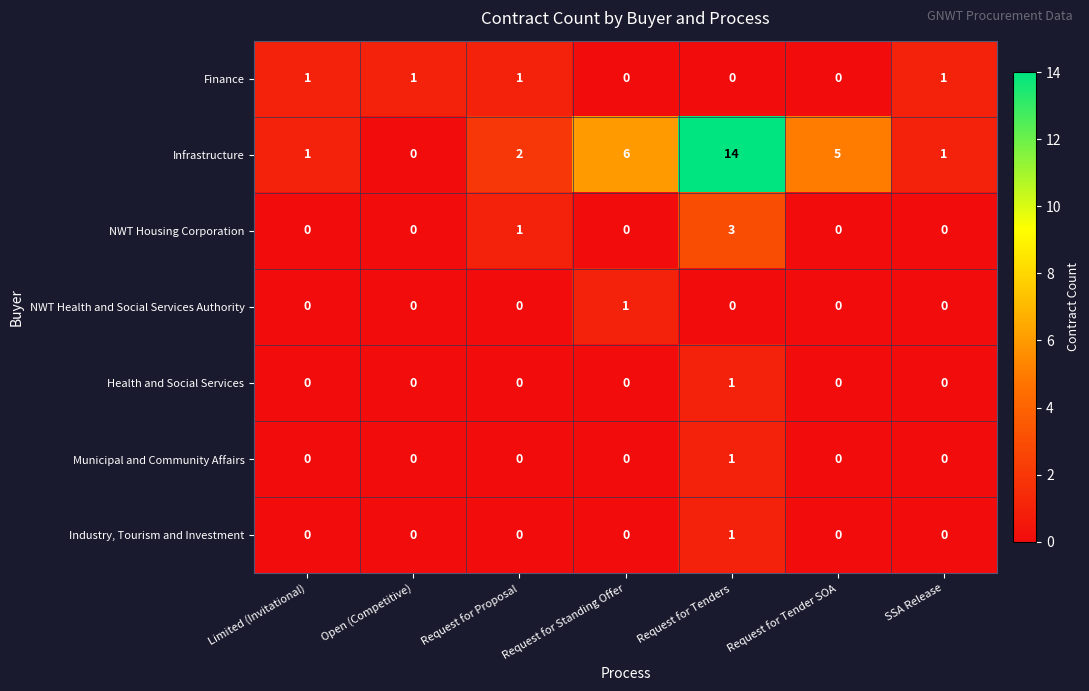

The NWT Housing Corporation series shows 0 at SSA Release. True or false?

True